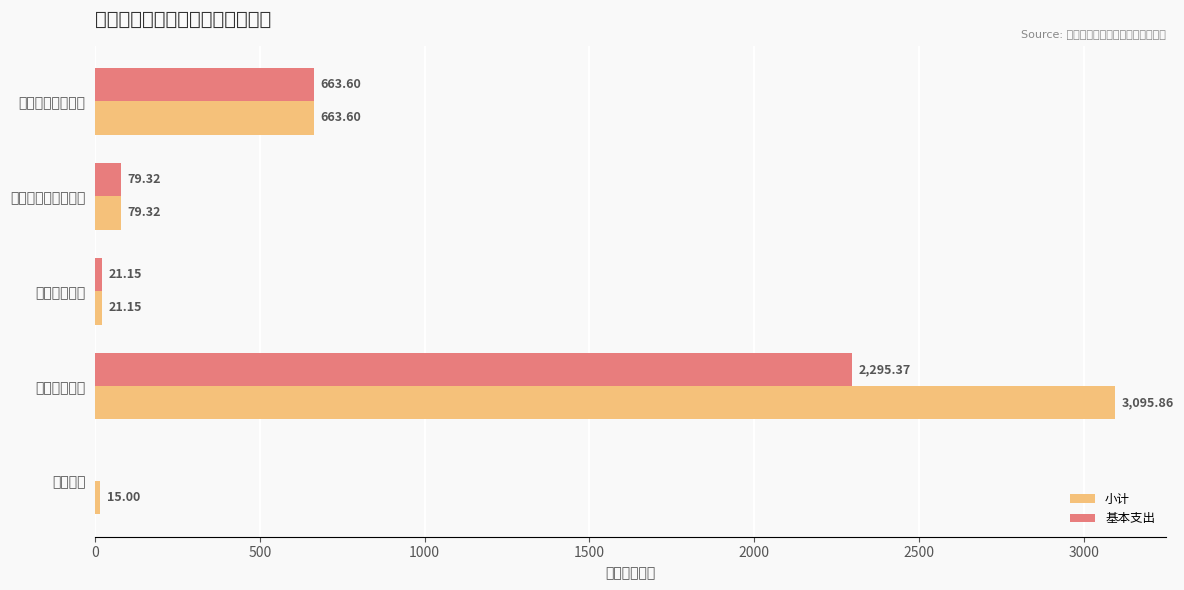

Which series has the largest range (max minus min)?

小计